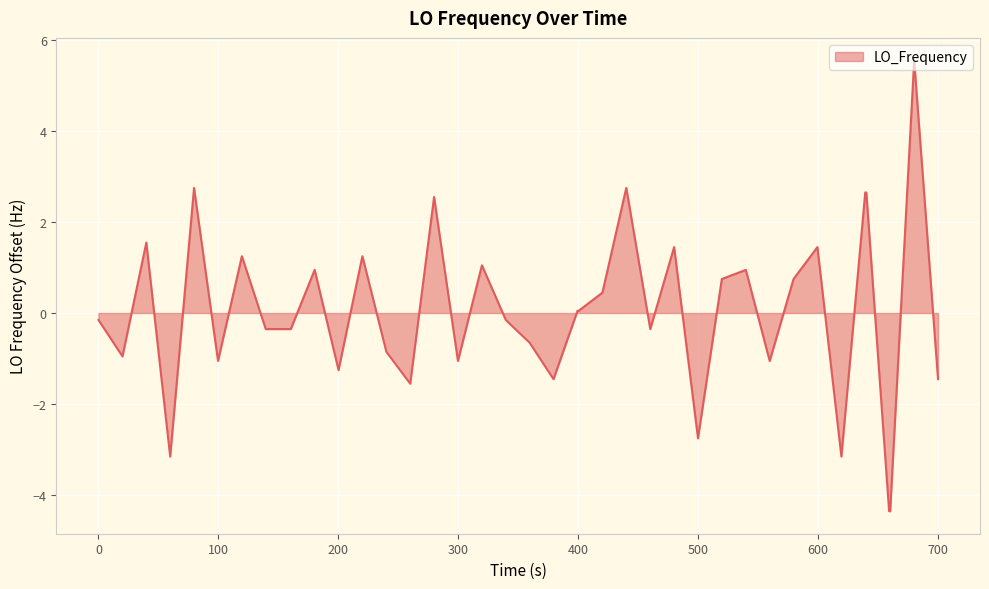

What is the maximum value shown in the chart?

5.5